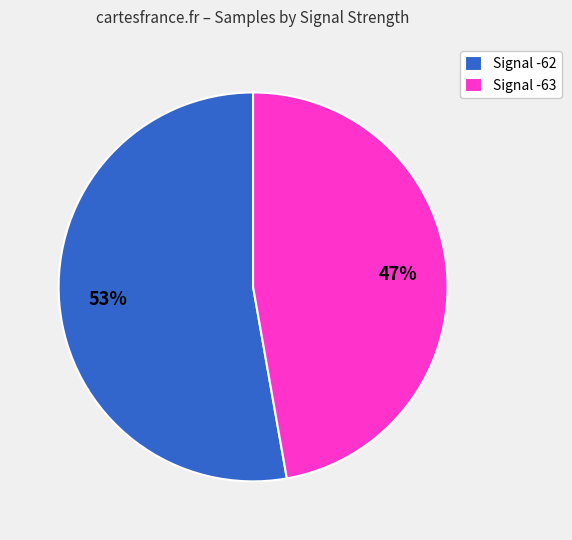

Which slice is the largest?

Signal -62